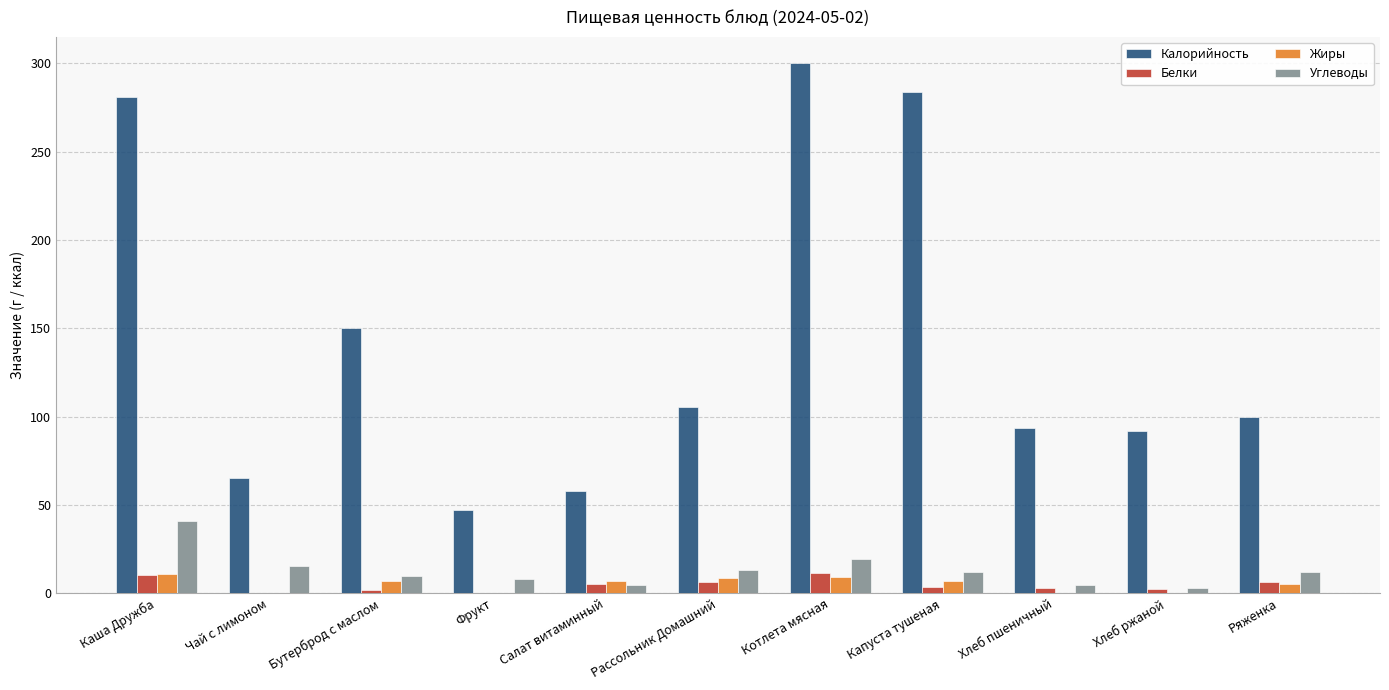

Is it true that Углеводы equals 71.8 at Каша Дружба?

False